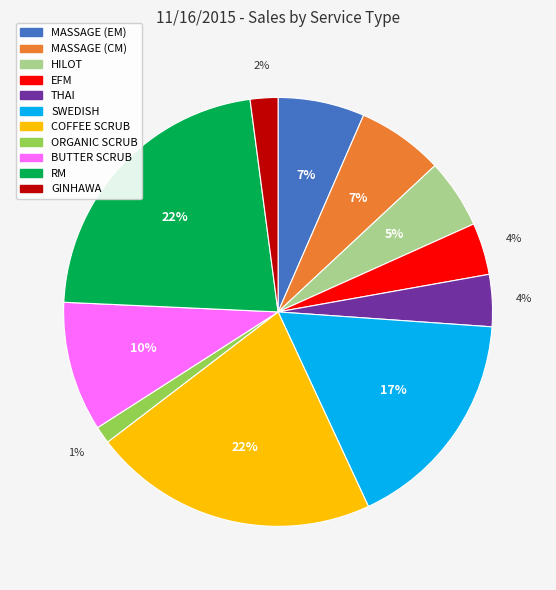

What is the smallest slice in the pie chart?

ORGANIC SCRUB